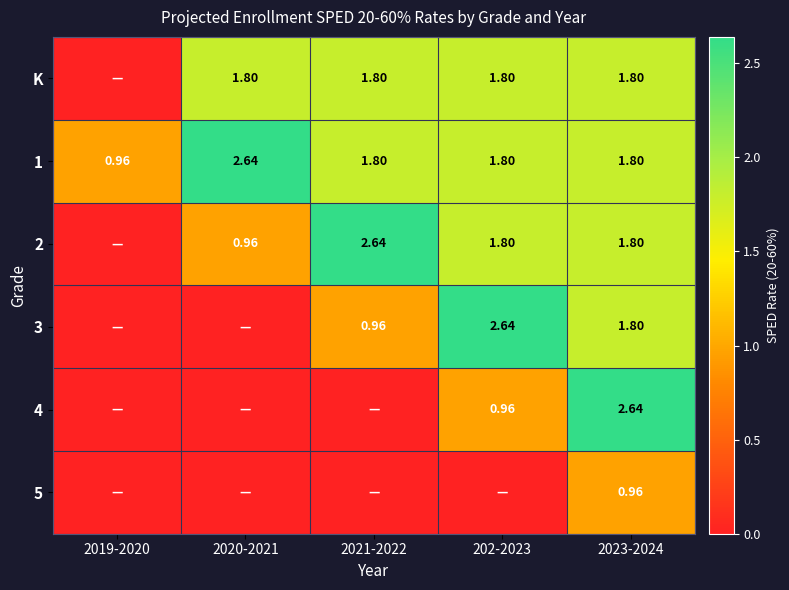

At which category is the sum across all series the highest?

2023-2024